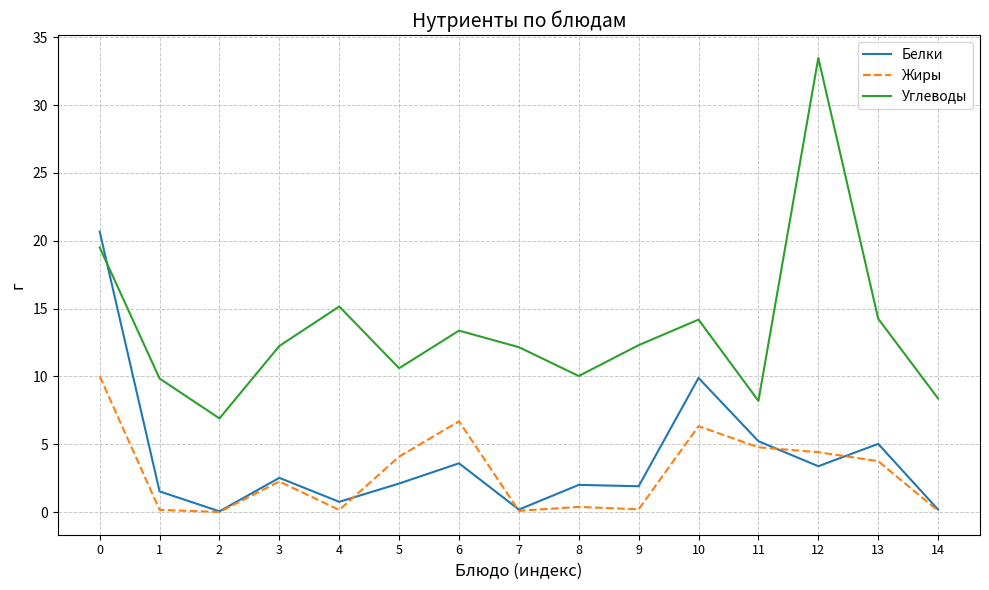

Where is Жиры nearest to the value 5?

11